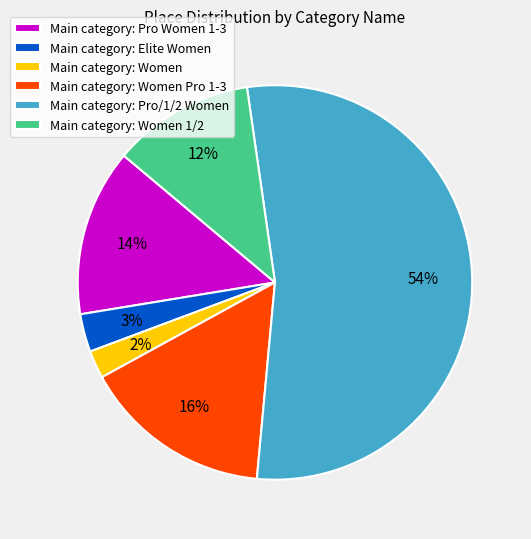

Which has a higher value, Main category: Women 1/2 or Main category: Elite Women?

Main category: Women 1/2